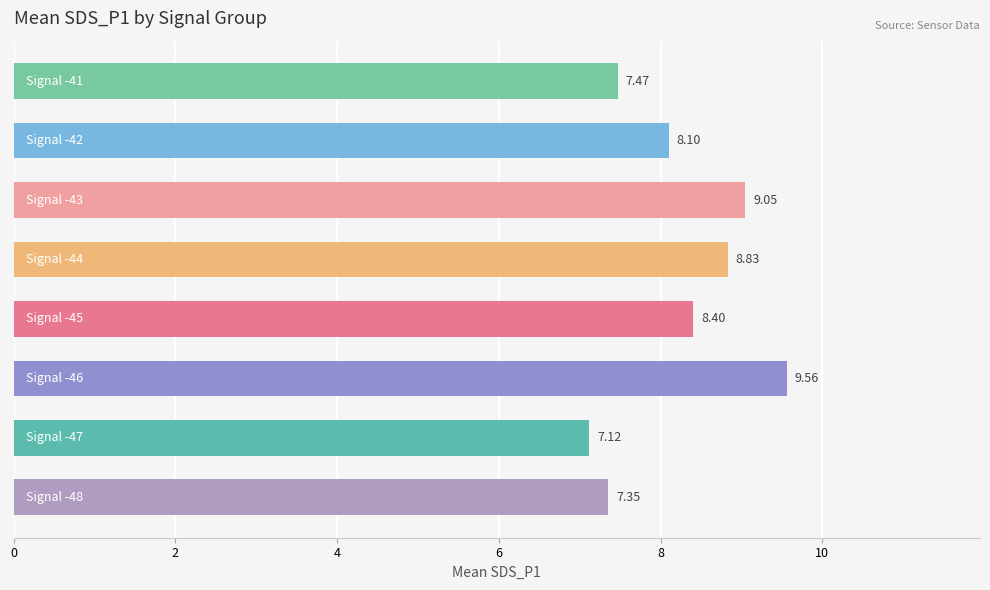

What is the difference between the second highest and minimum values?

1.9